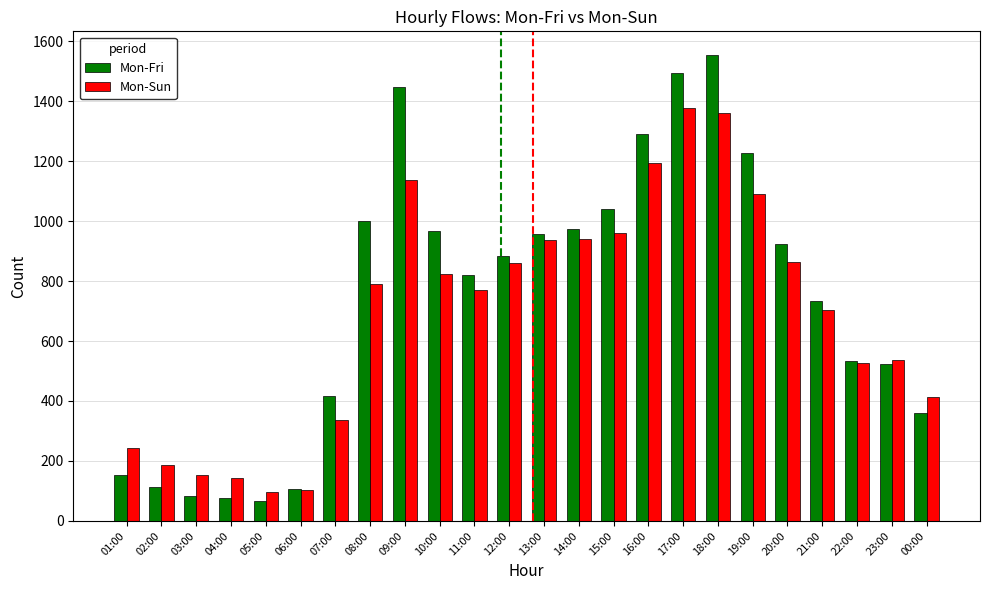

What is the difference between the maximum and minimum values in the Mon-Fri series?

1489